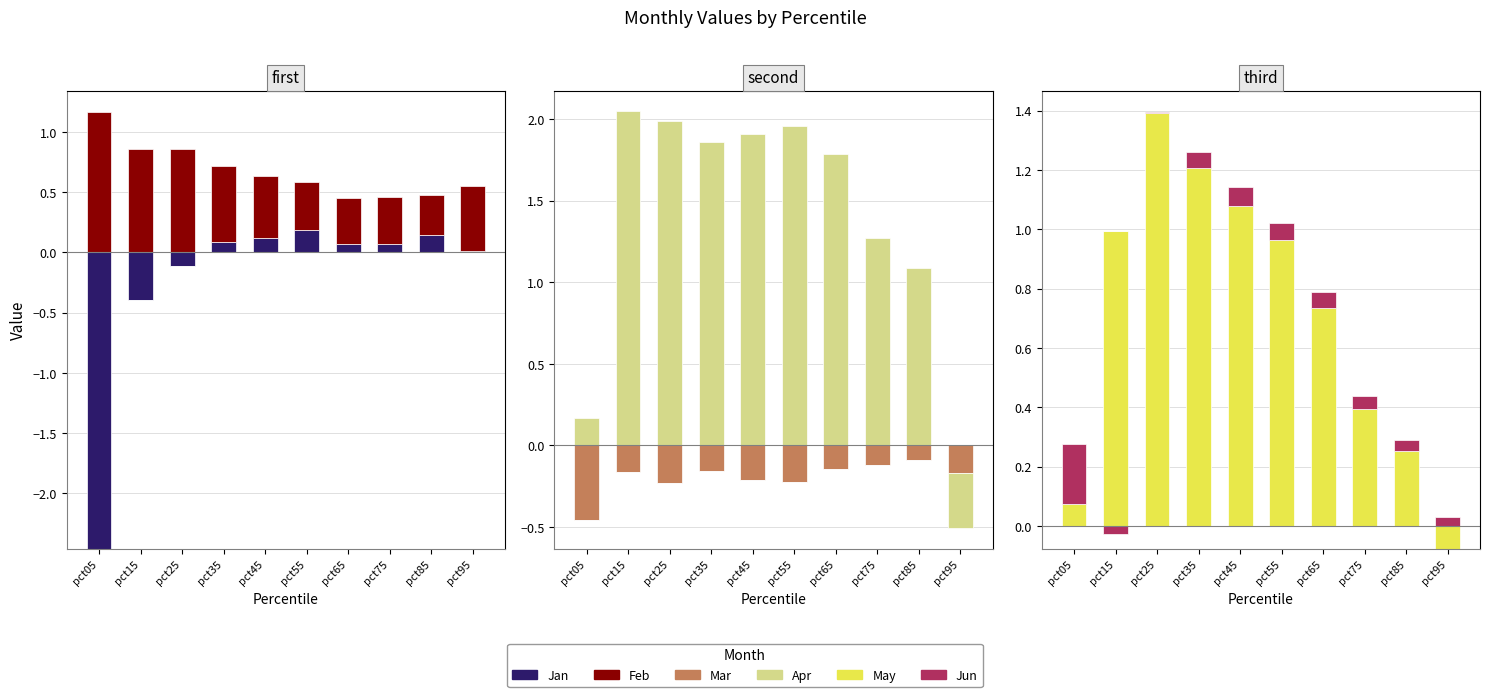

Which series has the largest total across all categories?

Apr